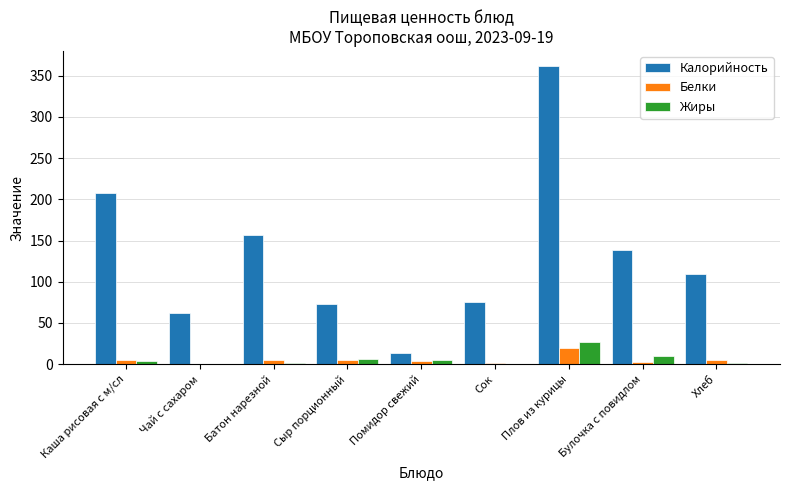

True or false: Белки has a value of 20.0 at Плов из курицы.

True